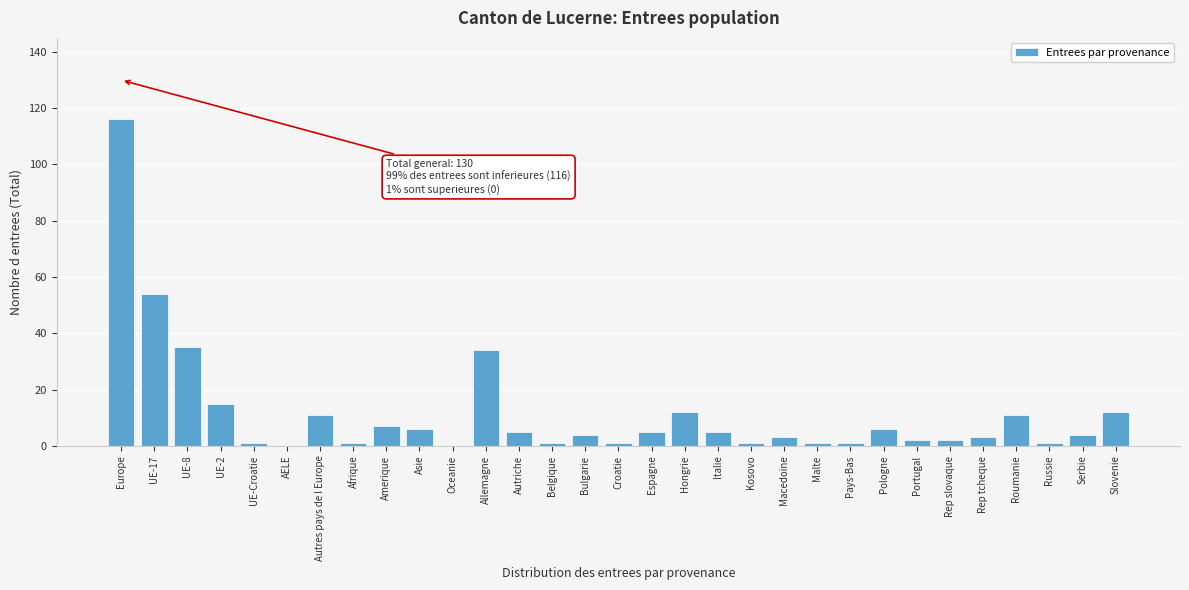

What is the change in value from Europe to Italie?

-111